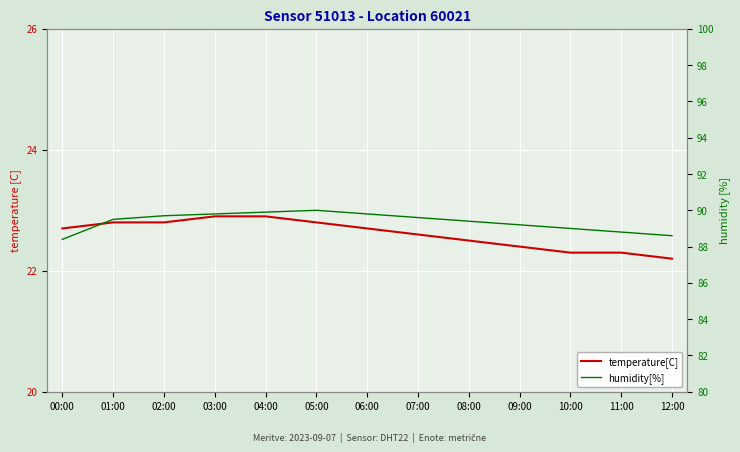

What position from the left is 05:00?

6